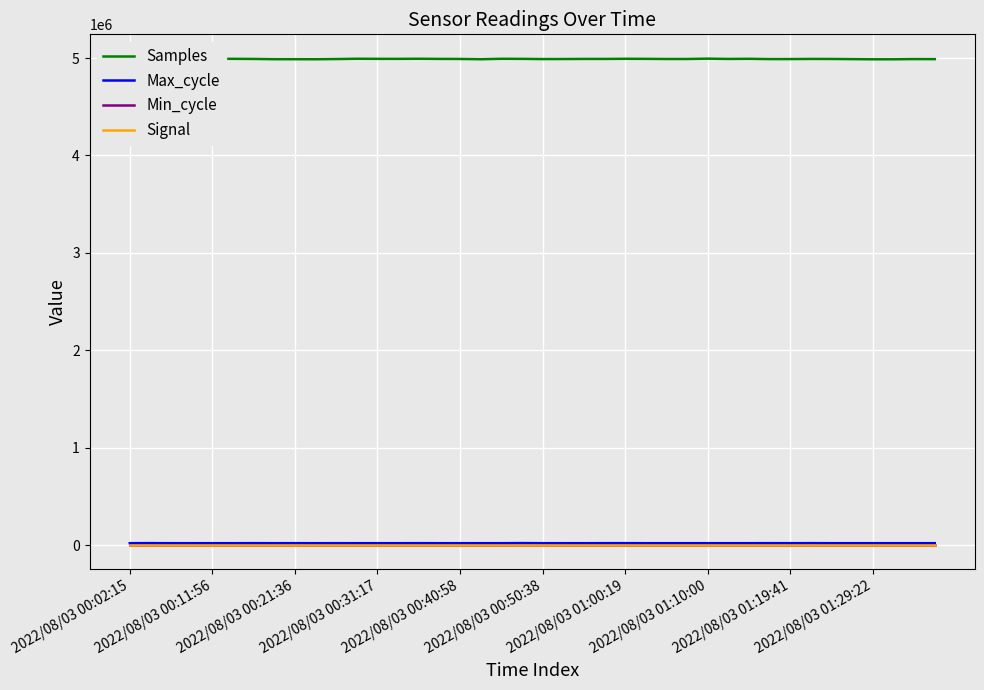

Which series has the largest total across all categories?

Samples